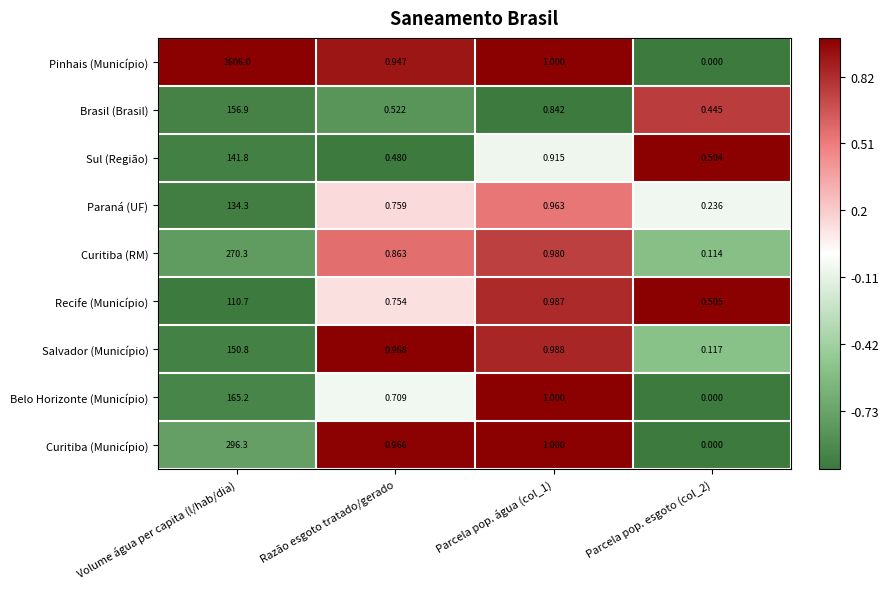

Which category has the highest value in the Brasil (Brasil) series?

Volume água per capita (l/hab/dia)